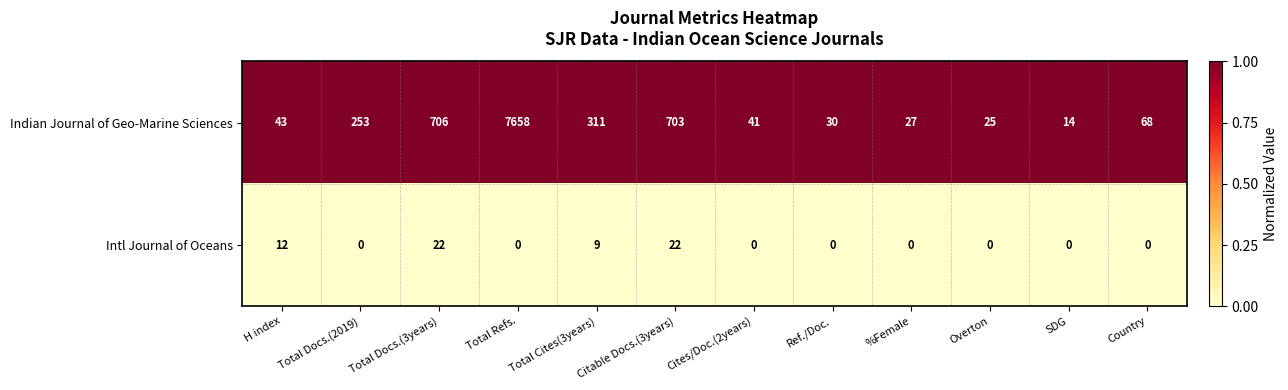

Rank the series by their average value, from highest to lowest.

Indian Journal of Geo-Marine Sciences, Intl Journal of Oceans